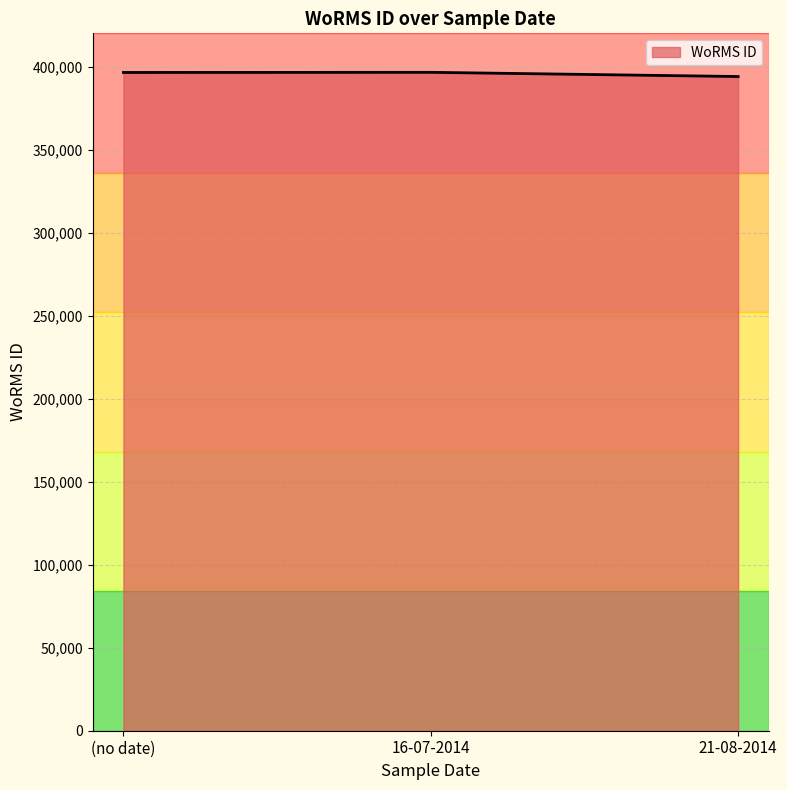

Is it true that the value at (no date) is 396436?

True